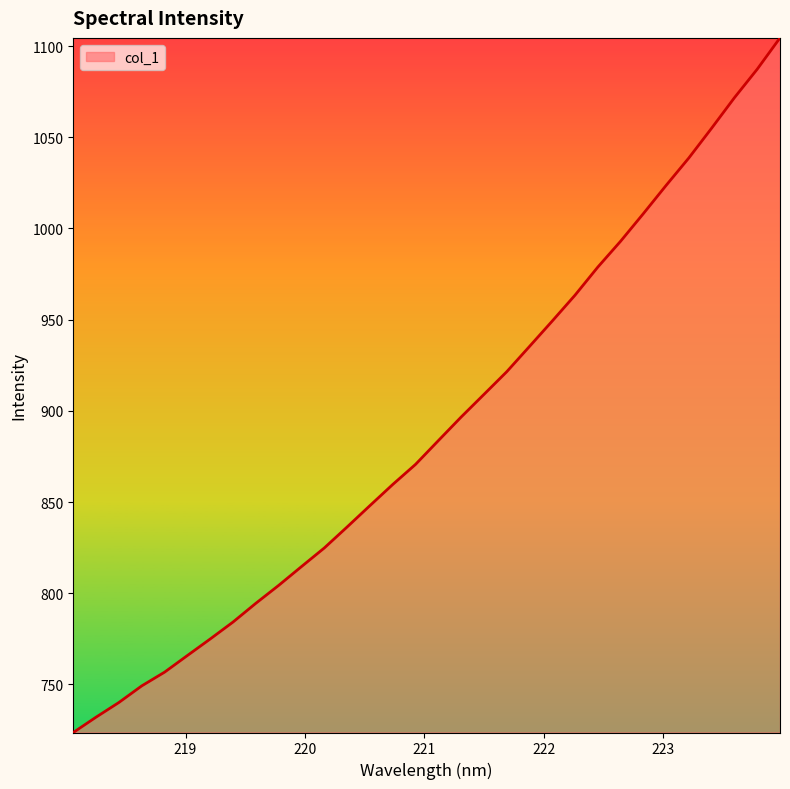

What is the maximum value shown in the chart?

1104.5